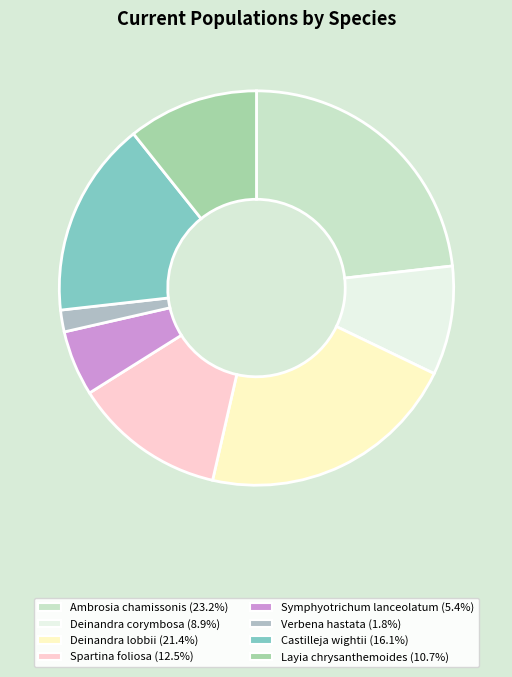

Is there a majority slice in this chart?

No